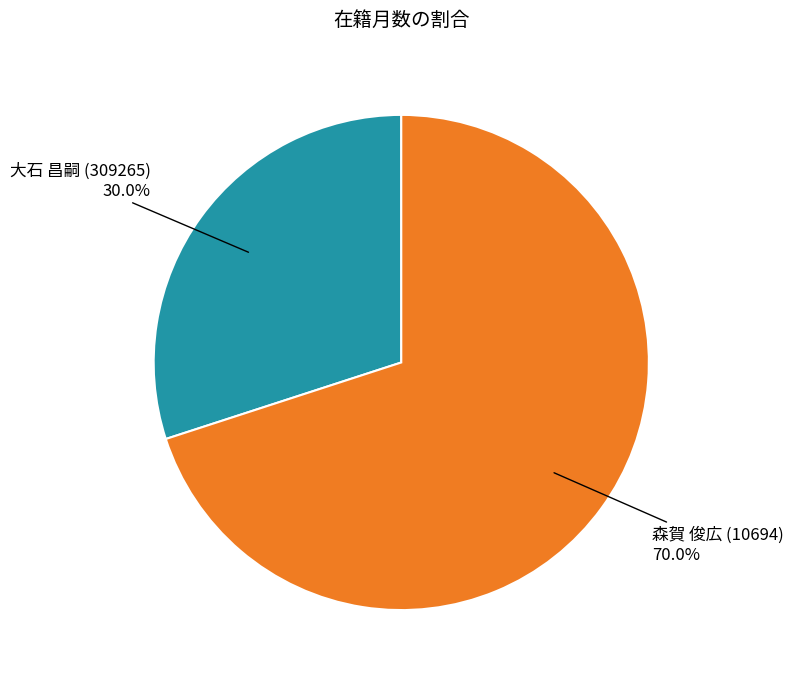

To the nearest percent, what is the average slice percentage?

50%